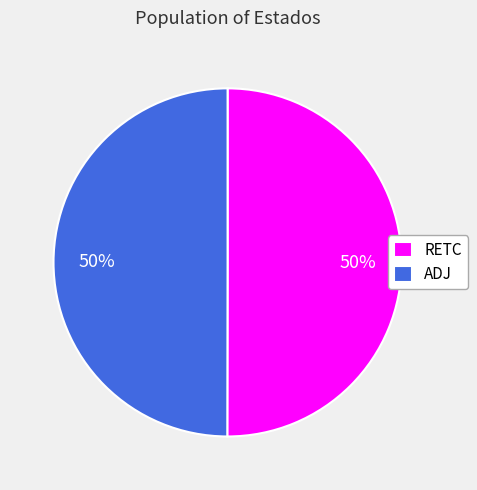

Is the sum of ADJ and RETC greater than half?

Yes